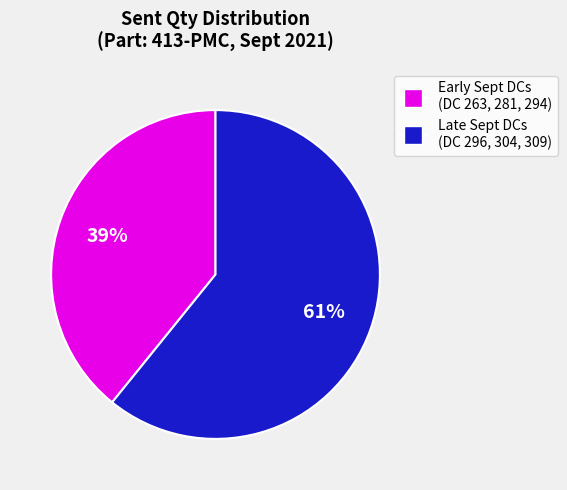

To the nearest percent, what is the average slice percentage?

50%